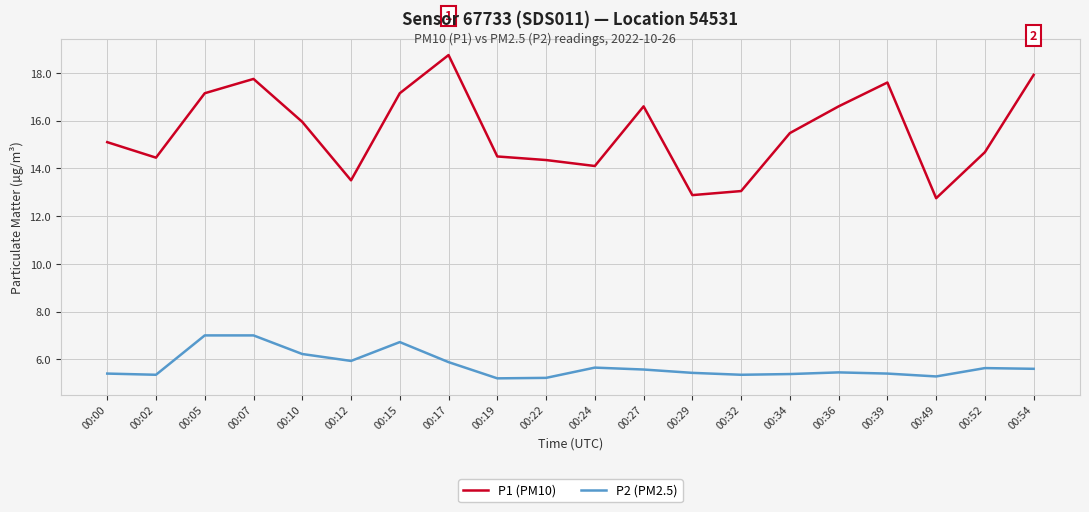

True or false: P2 (PM2.5) and P1 (PM10) cross at least once.

False